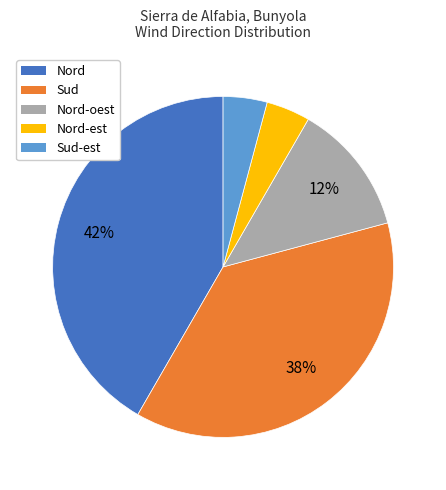

Does any single category account for the majority?

No